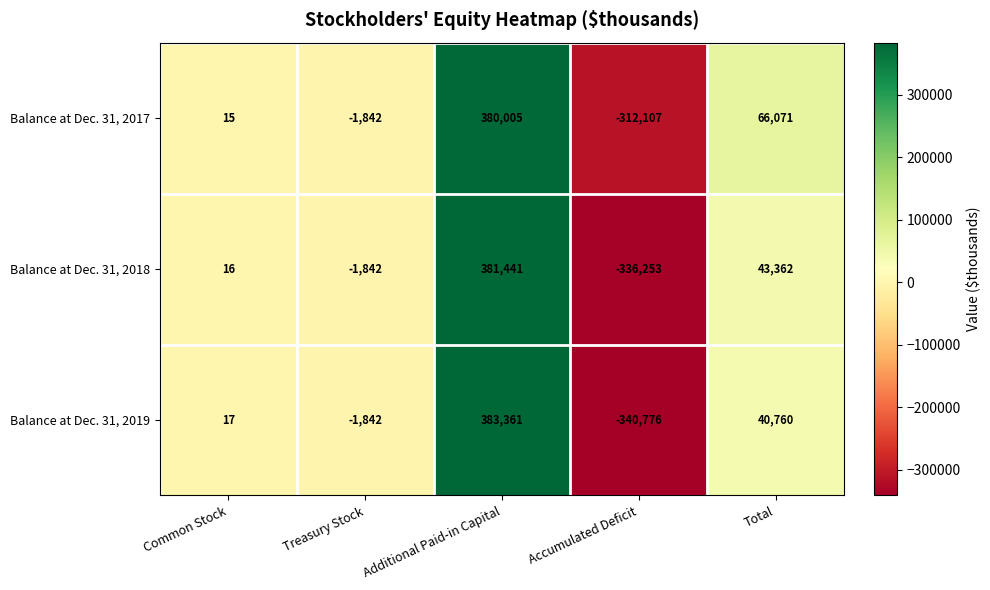

Reading right to left, transcribe all the data shown in this chart.

Balance at Dec. 31, 2017: 66071	-312107	380005	-1842	15
Balance at Dec. 31, 2018: 43362	-336253	381441	-1842	16
Balance at Dec. 31, 2019: 40760	-340776	383361	-1842	17